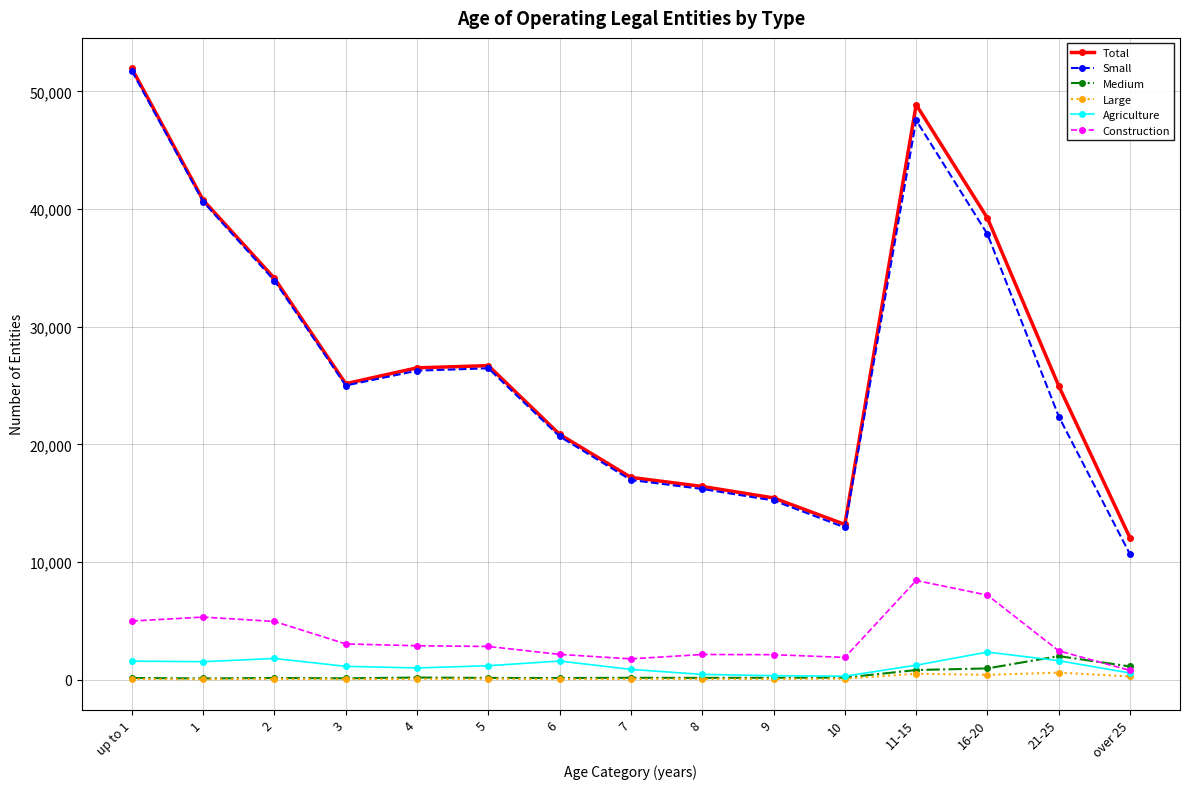

What is the label of the 1st point from the left?

up to 1